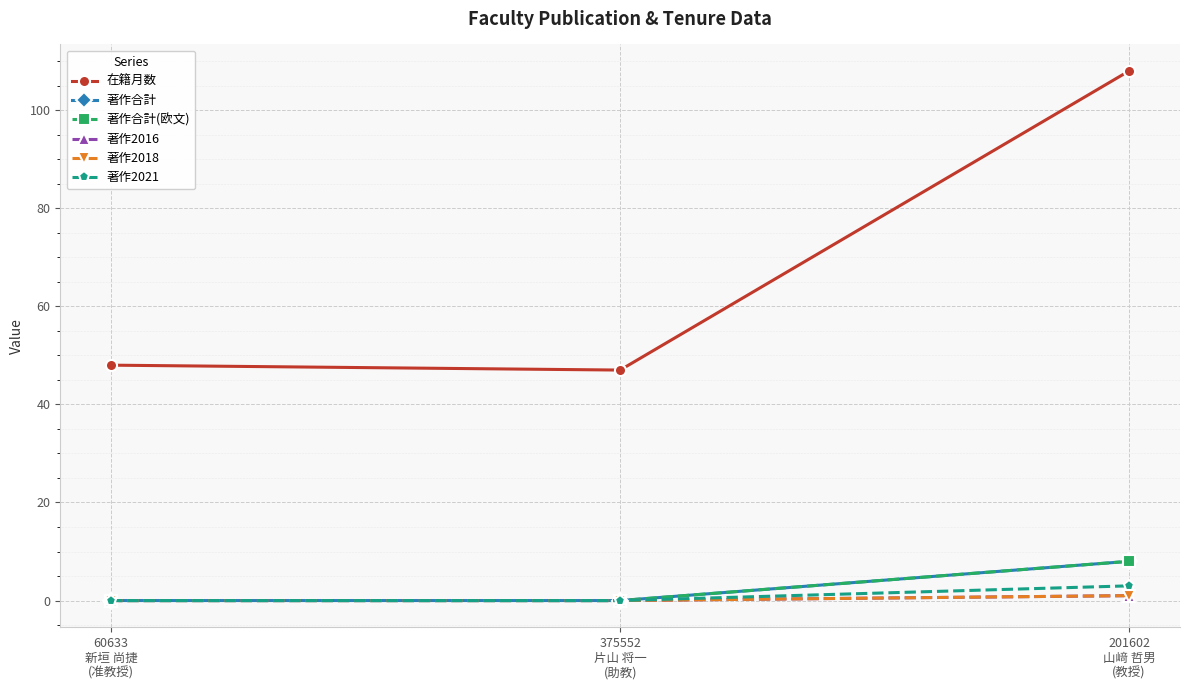

How many values in 著作合計 are above zero?

1